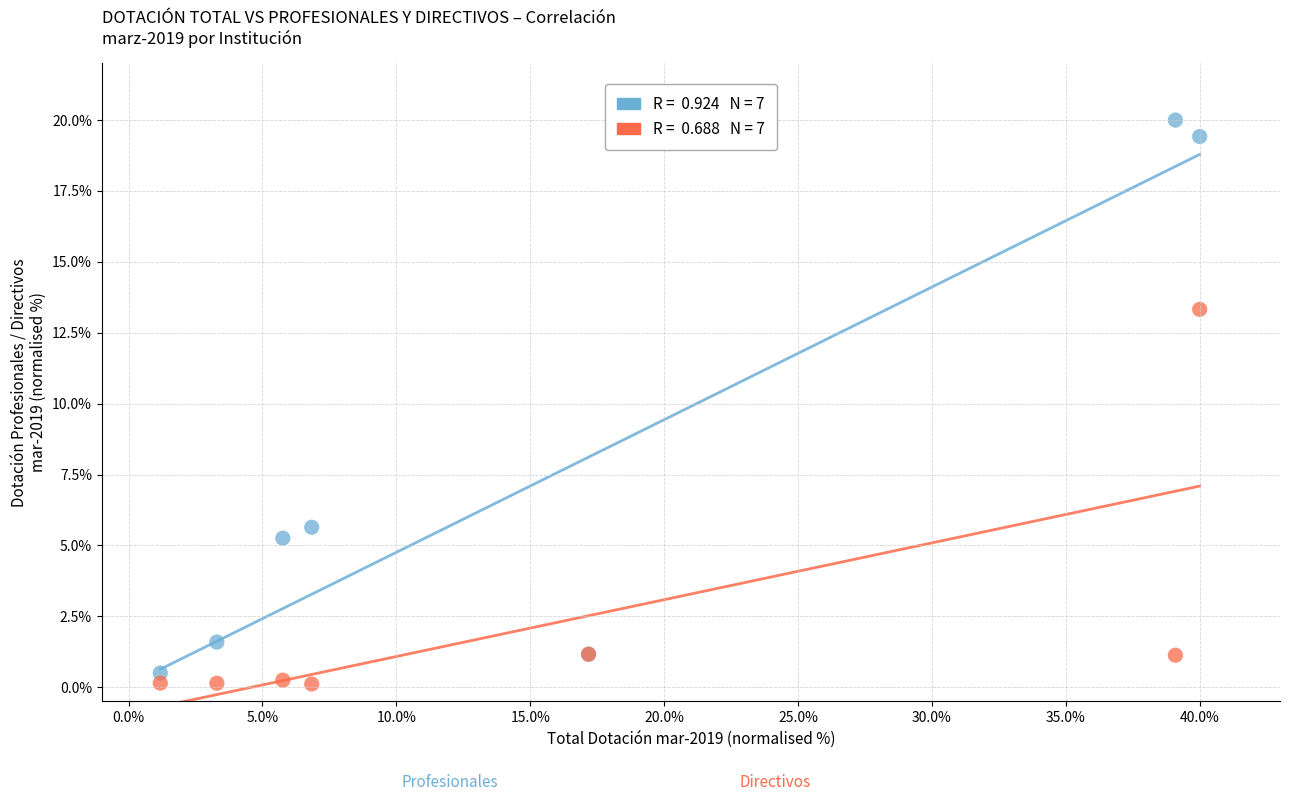

Across all series, what Y value is closest to 10?

13.3